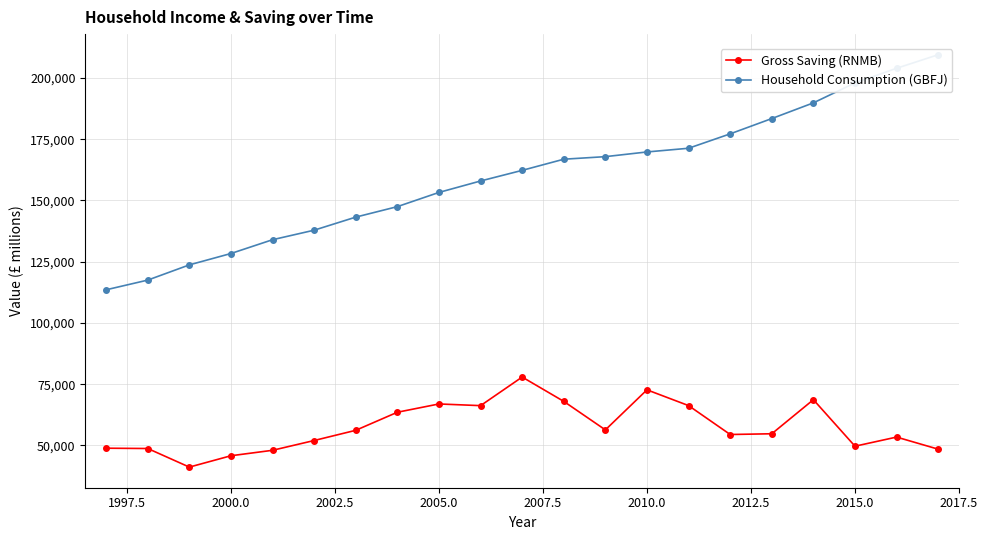

True or false: Gross Saving (RNMB) has more than 2 points higher than both neighbors.

True